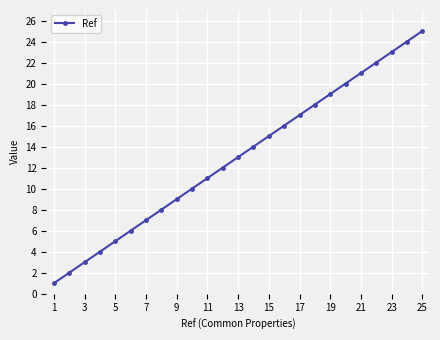

True or false: the data has more than 1 interior local peaks.

False